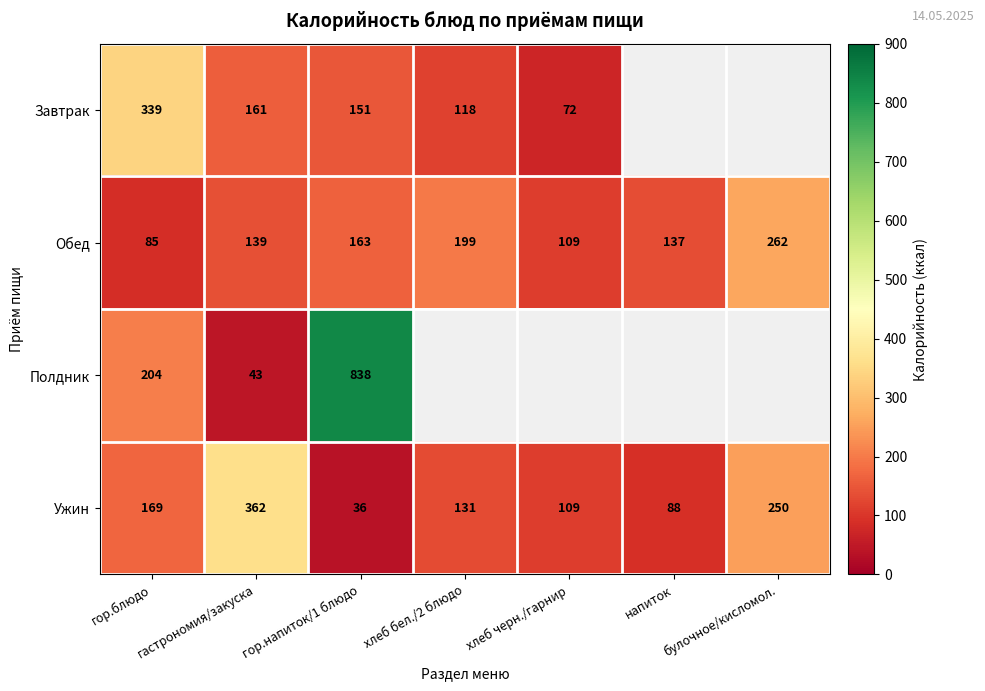

List the labels in order of Ужин value, smallest first.

гор.напиток/1 блюдо, напиток, хлеб черн./гарнир, хлеб бел./2 блюдо, гор.блюдо, булочное/кисломол., гастрономия/закуска